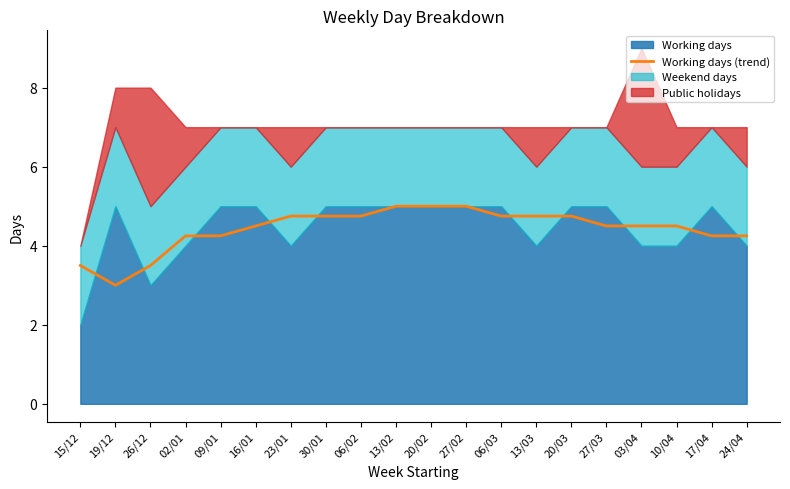

Reading left to right, extract all data points from this chart.

15/12=3.5	19/12=3.0	26/12=3.5	02/01=4.2	09/01=4.2	16/01=4.5	23/01=4.8	30/01=4.8	06/02=4.8	13/02=5.0	20/02=5.0	27/02=5.0	06/03=4.8	13/03=4.8	20/03=4.8	27/03=4.5	03/04=4.5	10/04=4.5	17/04=4.2	24/04=4.2